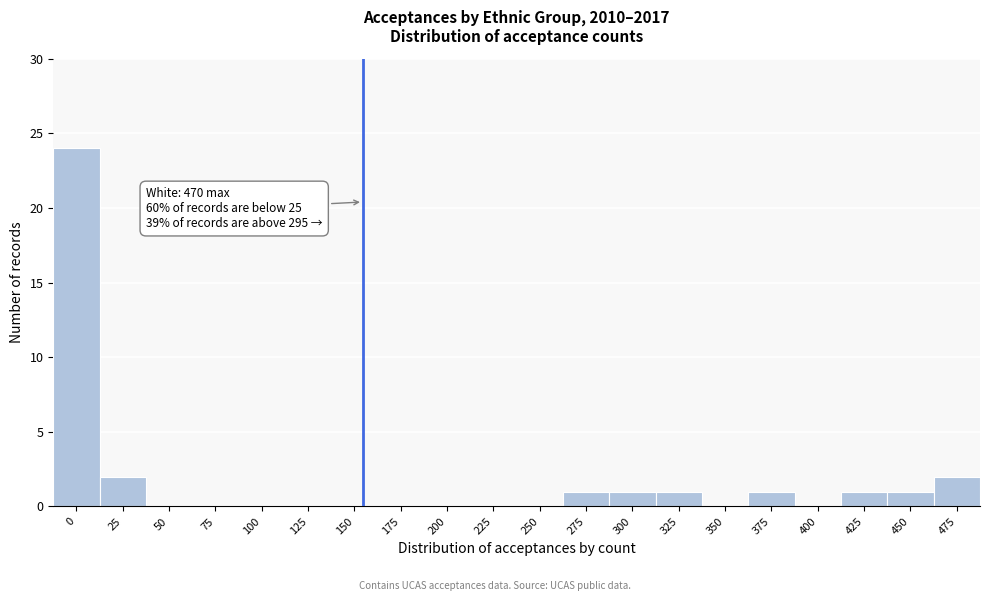

Reading left to right, extract all data points from this chart.

0=24	25=2	50=0	75=0	100=0	125=0	150=0	175=0	200=0	225=0	250=0	275=1	300=1	325=1	350=0	375=1	400=0	425=1	450=1	475=2